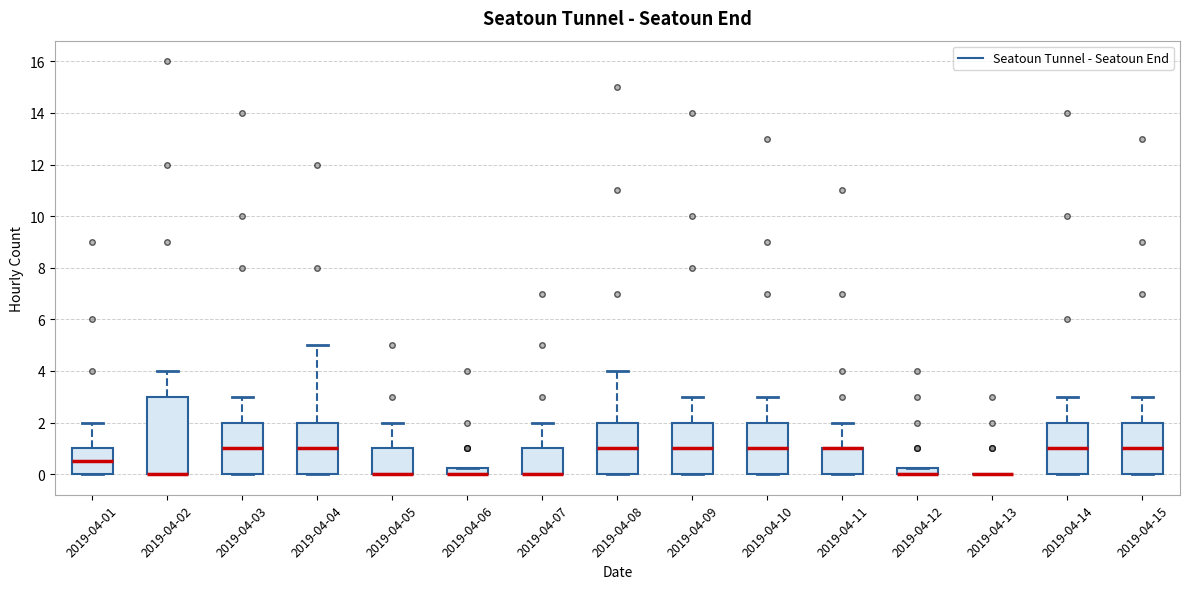

Comparing the boxes themselves (not the whiskers), which one is the tallest?

2019-04-02